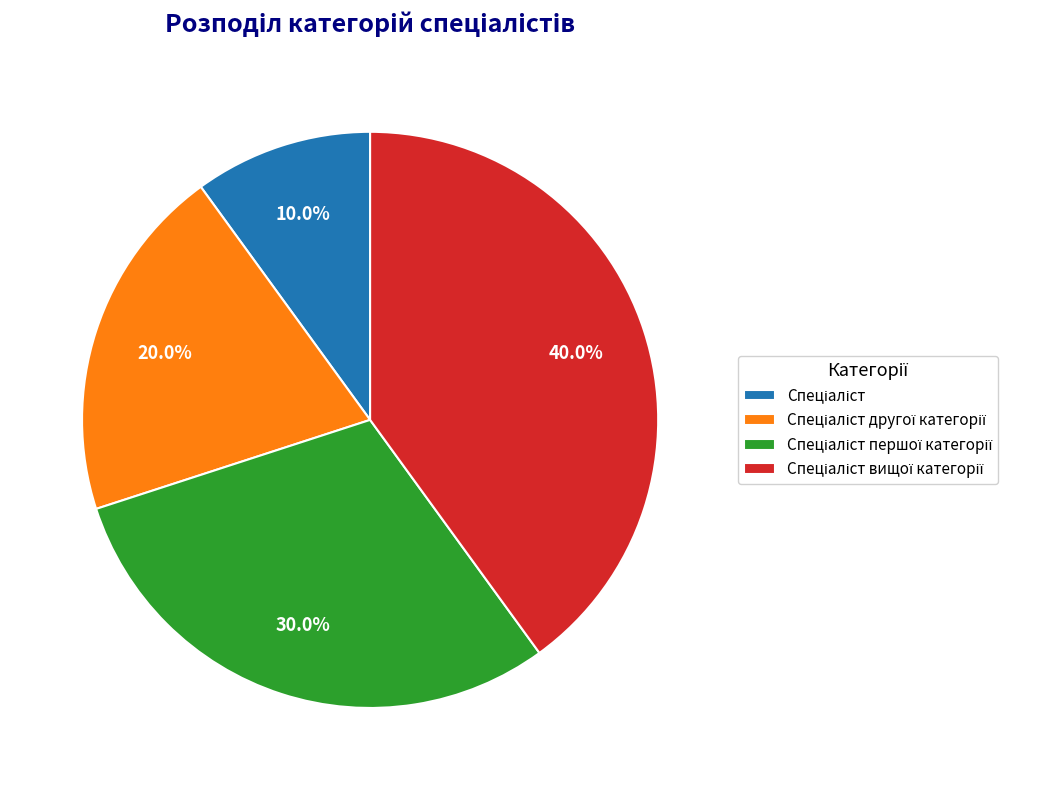

Is there any slice that represents more than half of the pie?

No